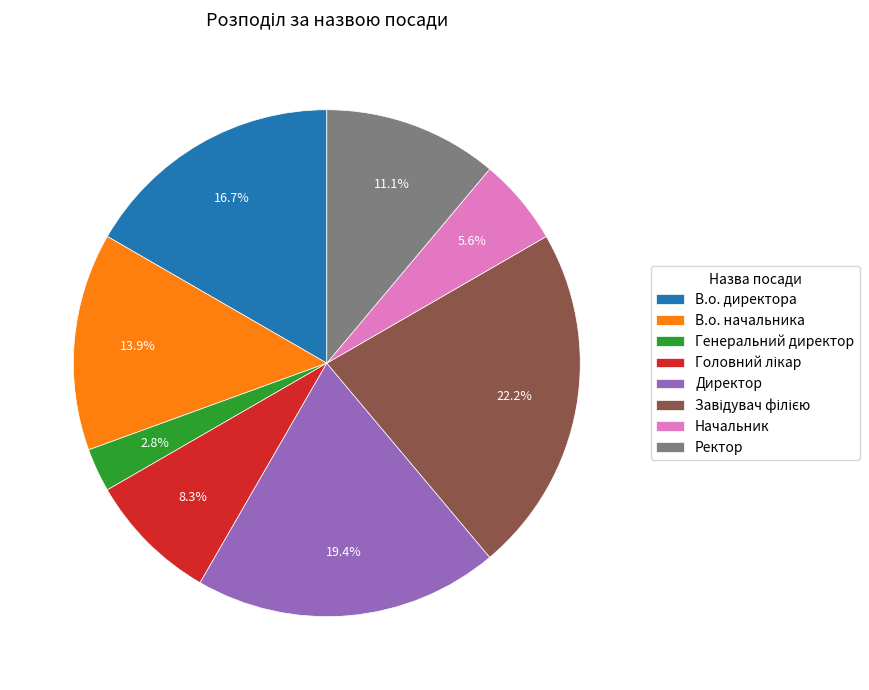

What percentage is the Директор slice, to the nearest percent?

19%